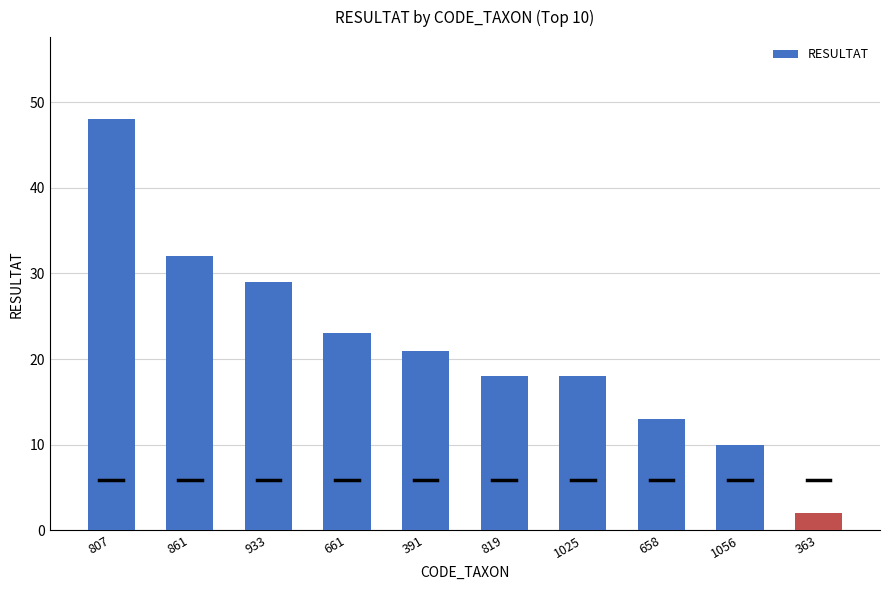

What is the value of the 10th bar from the left?

2